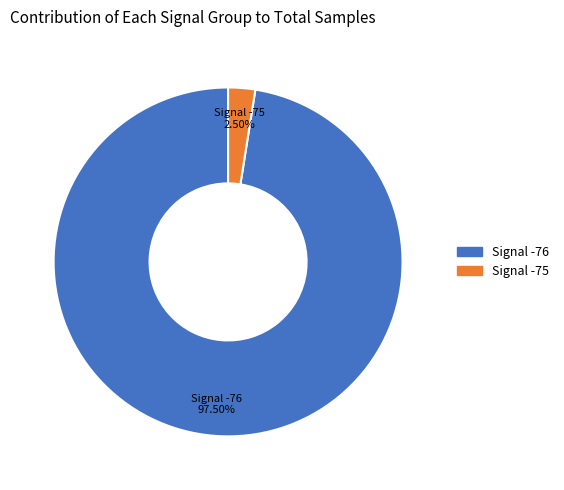

How many segments does this pie chart have?

2